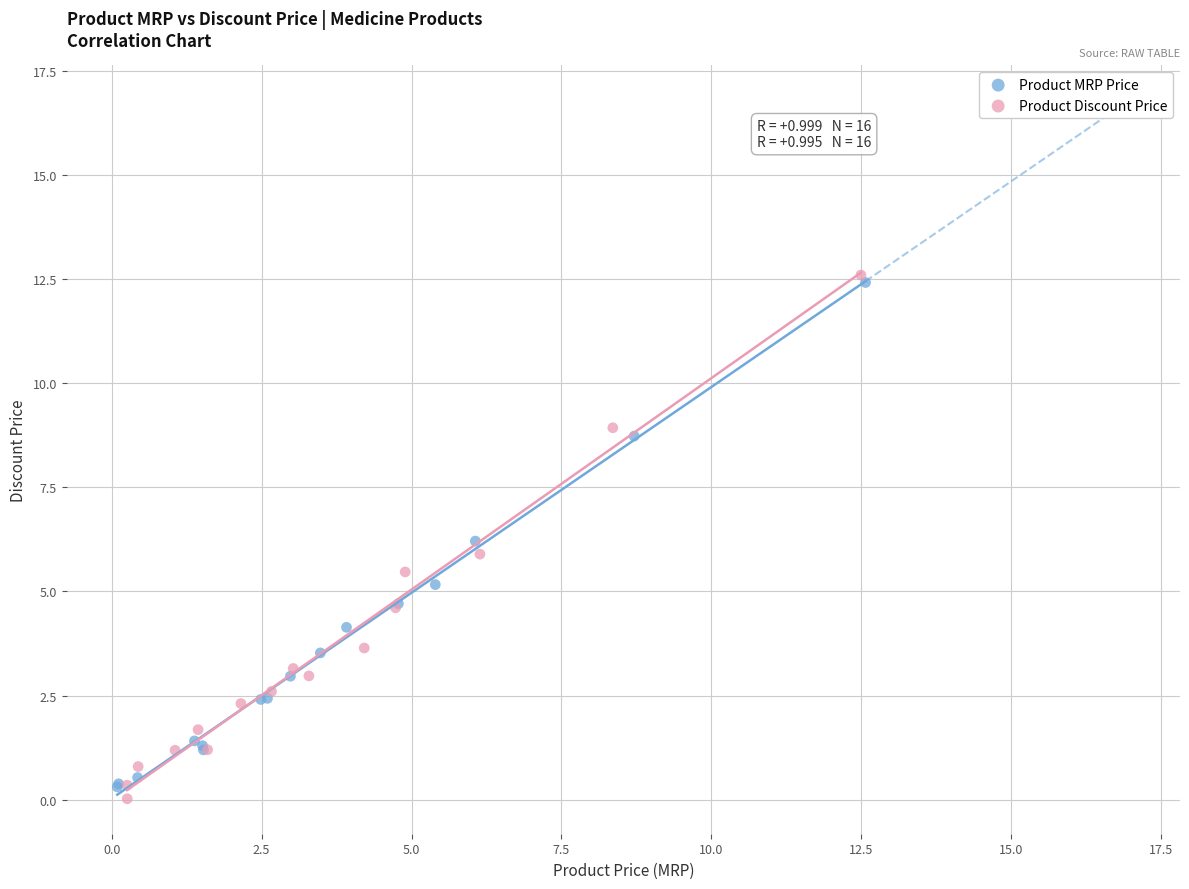

What are all the series names shown in the legend?

Product MRP Price, Product Discount Price